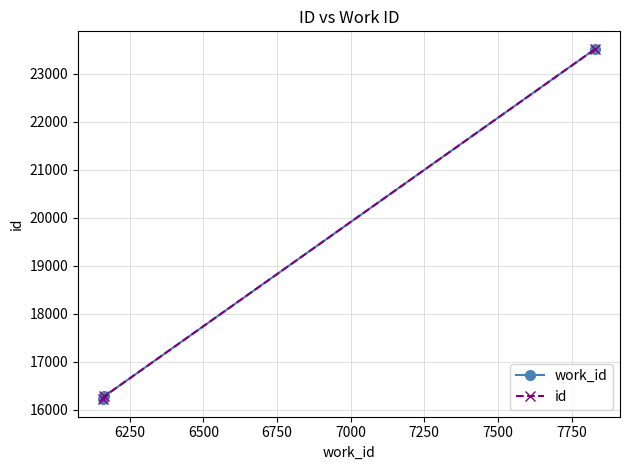

Reading left to right, list all the values displayed in this chart.

work_id: 16223	16280	23516
id: 16223	16280	23516